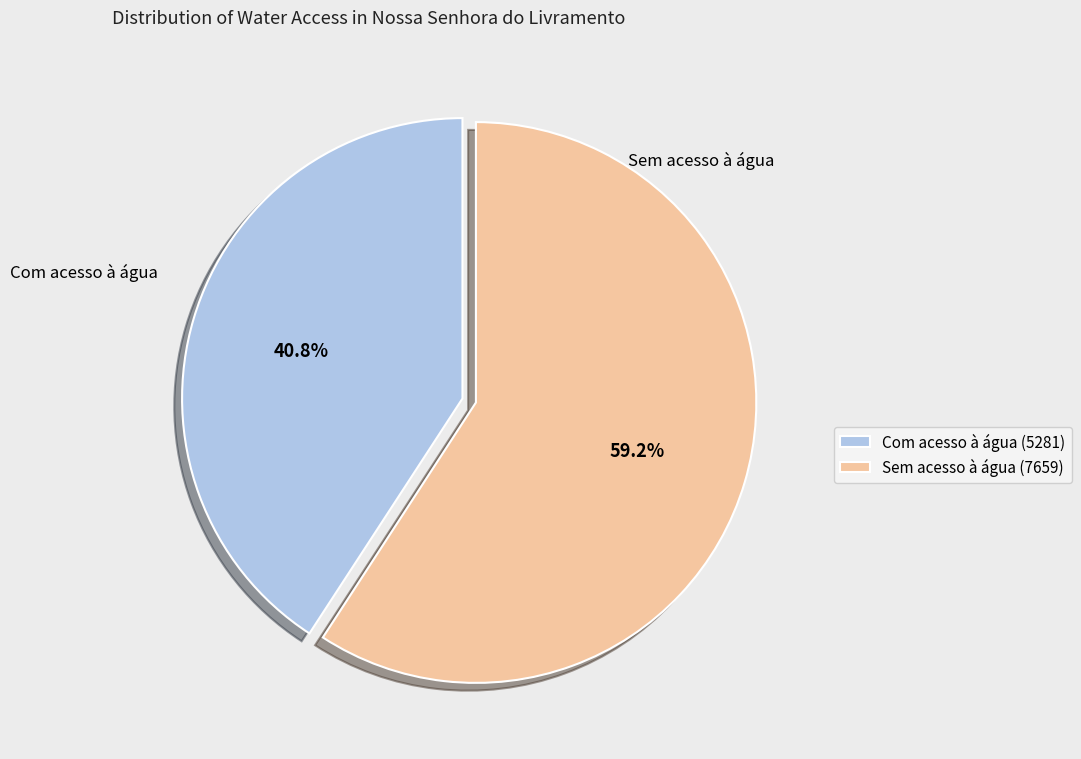

What is the largest slice in the pie chart?

Sem acesso à água